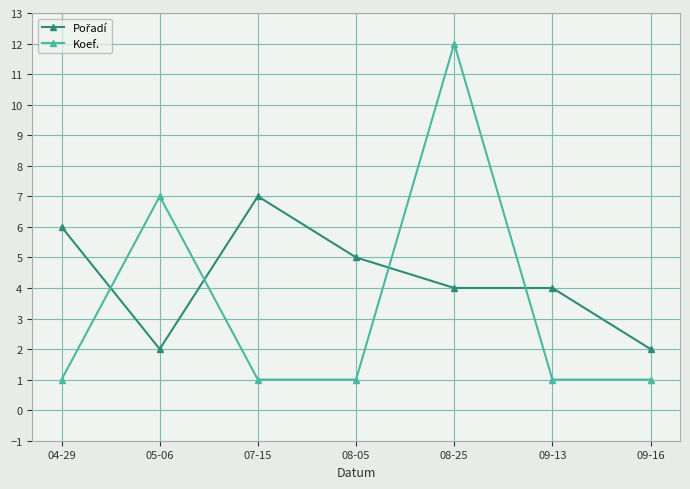

What is the maximum value shown in the chart?

12